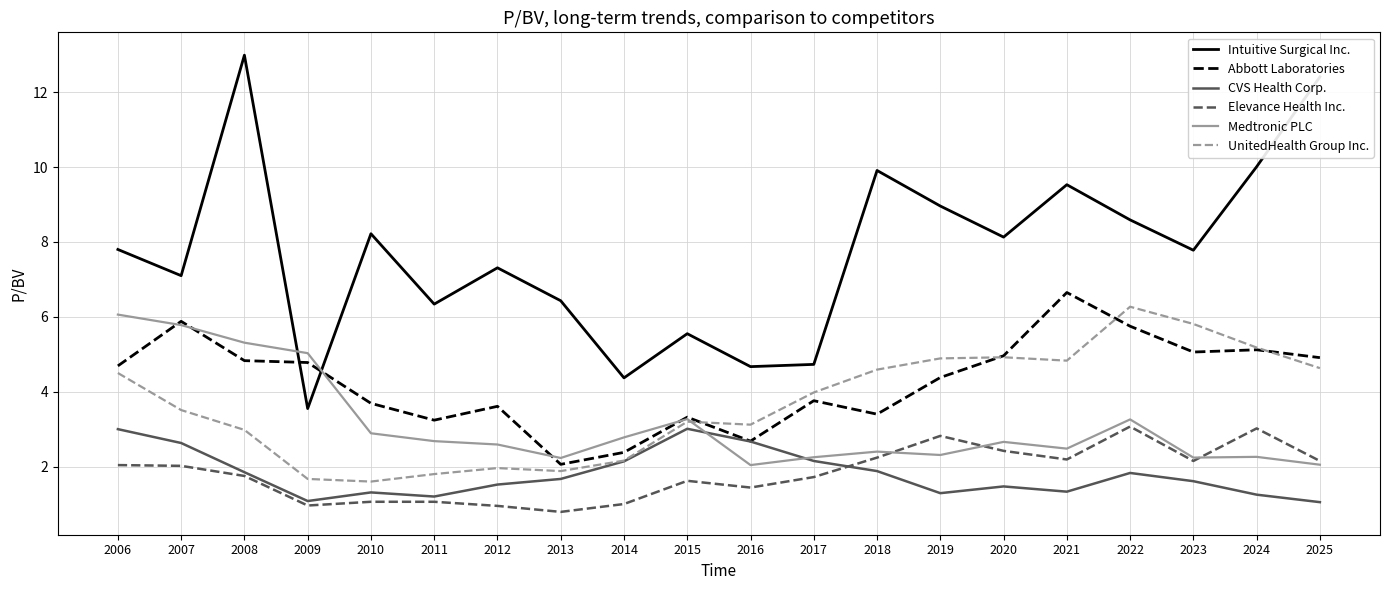

Count the number of data series in this chart.

6